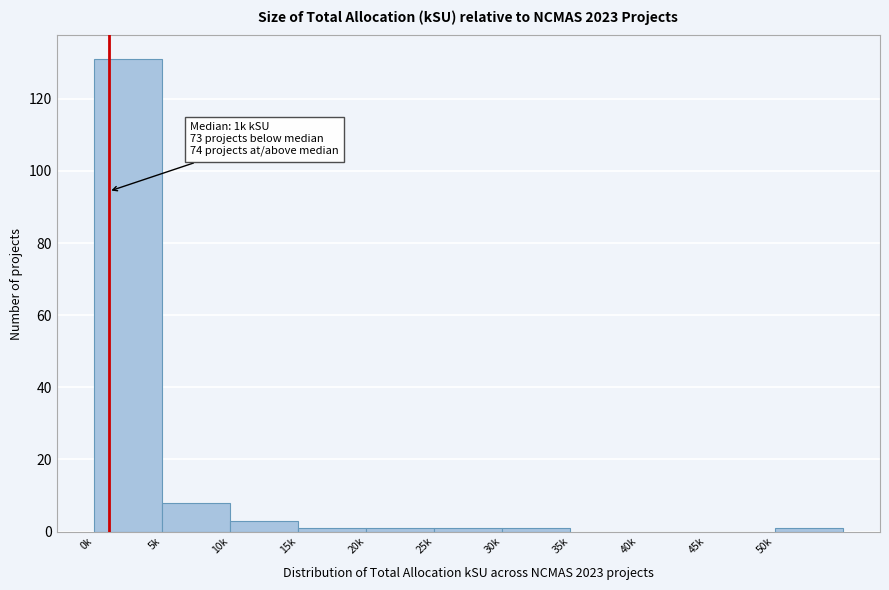

Reading left to right, what are all the values shown in this chart?

0k=131	5k=8	10k=3	15k=1	20k=1	25k=1	30k=1	35k=0	40k=0	45k=0	50k=1